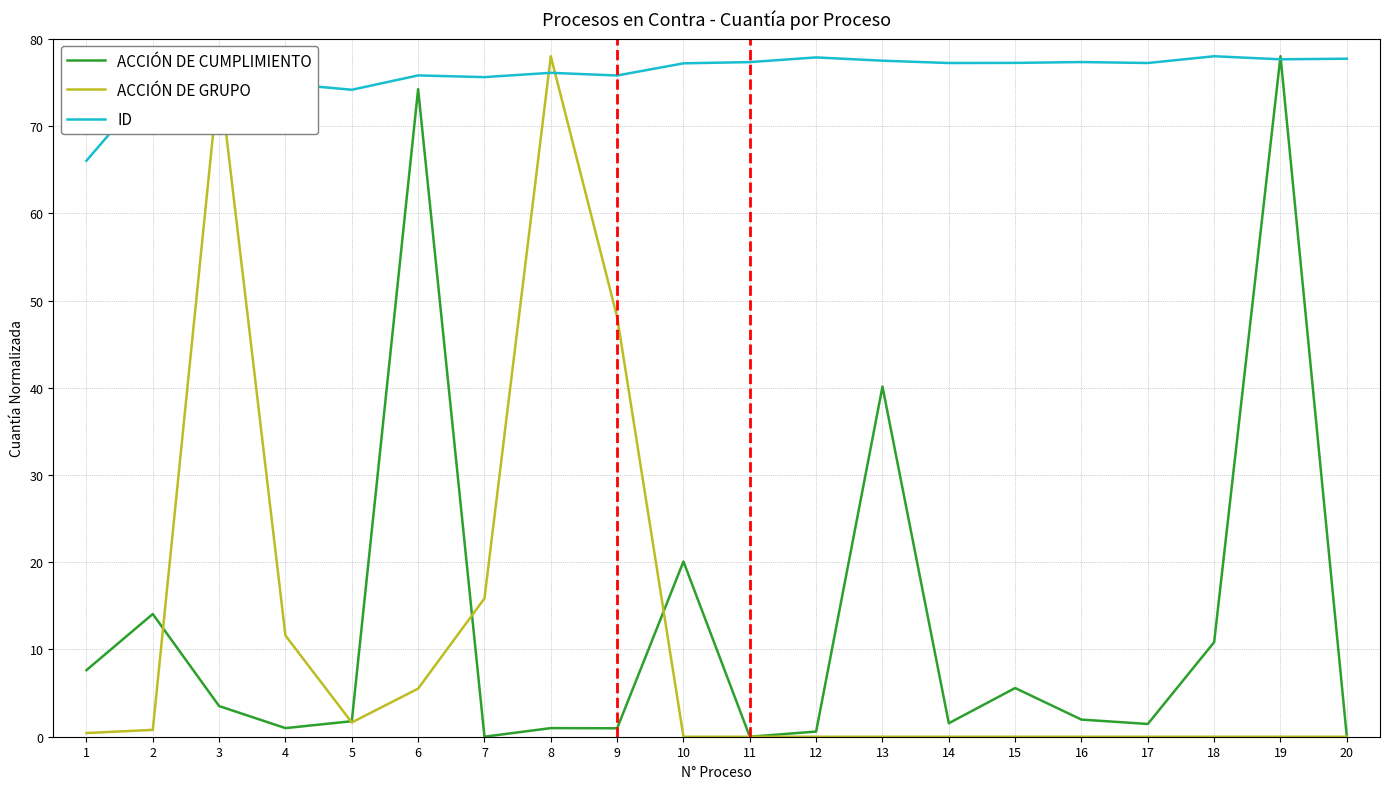

Which category has the highest value in the ACCIÓN DE CUMPLIMIENTO series?

19